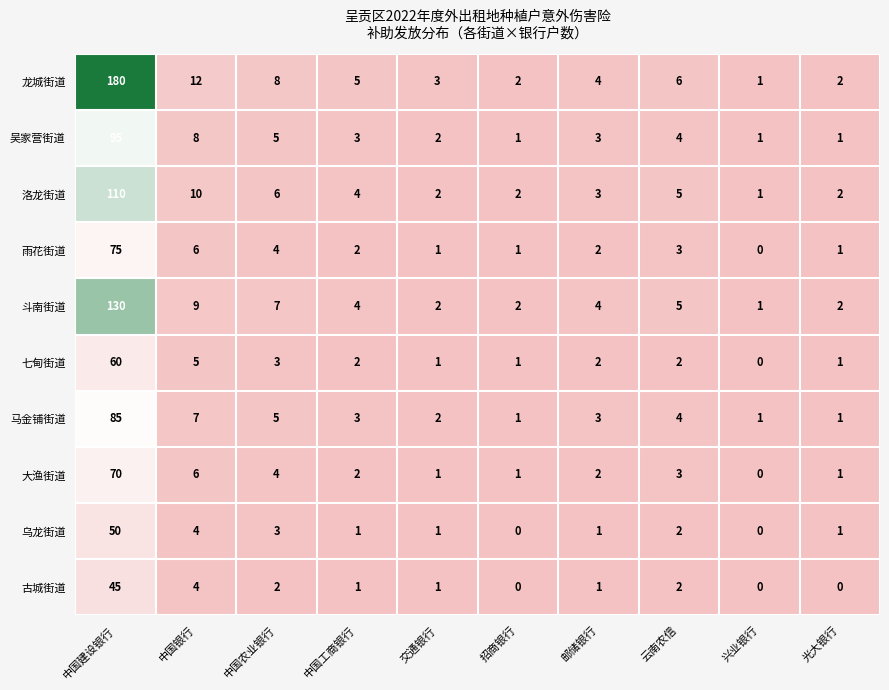

How many data points does each series have?

10